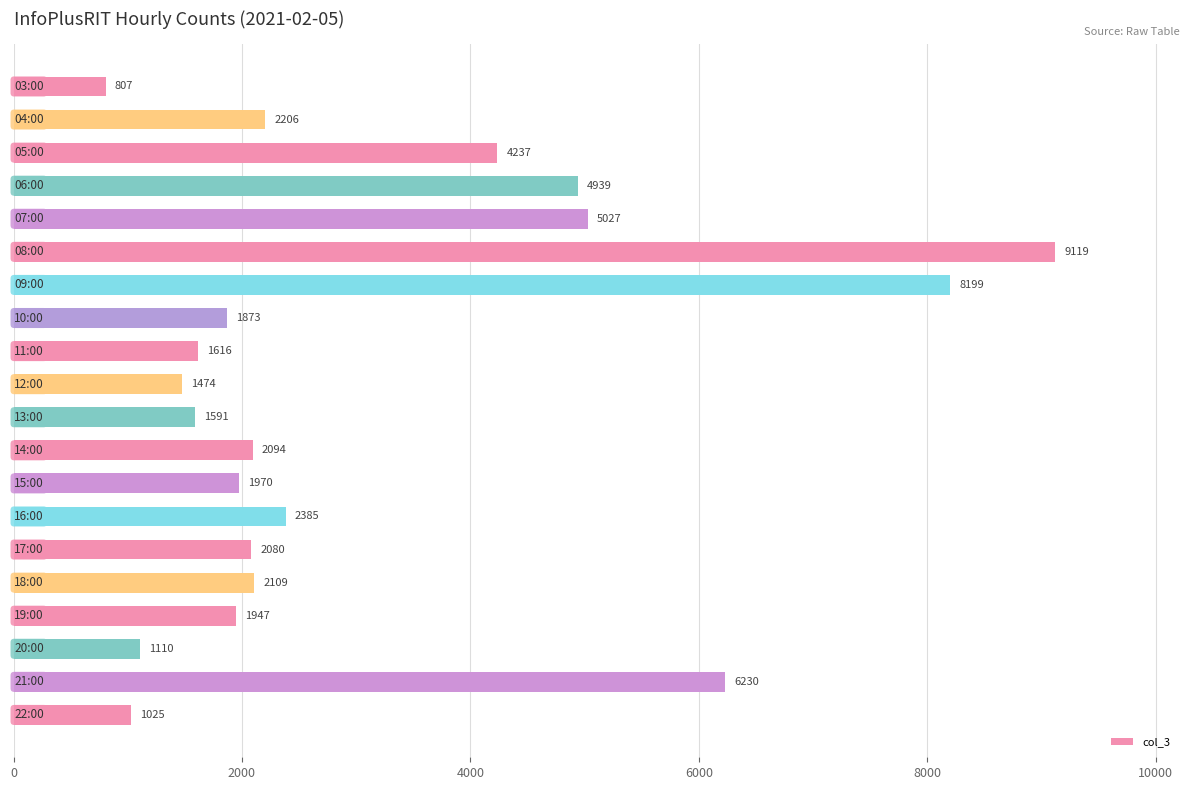

How many data points does each series have?

20